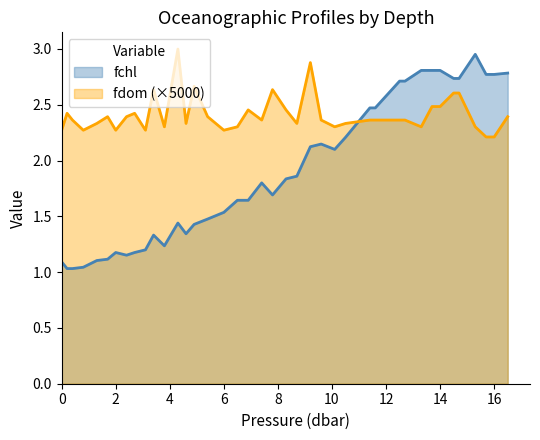

What is the lowest value of the fdom series?

2.2